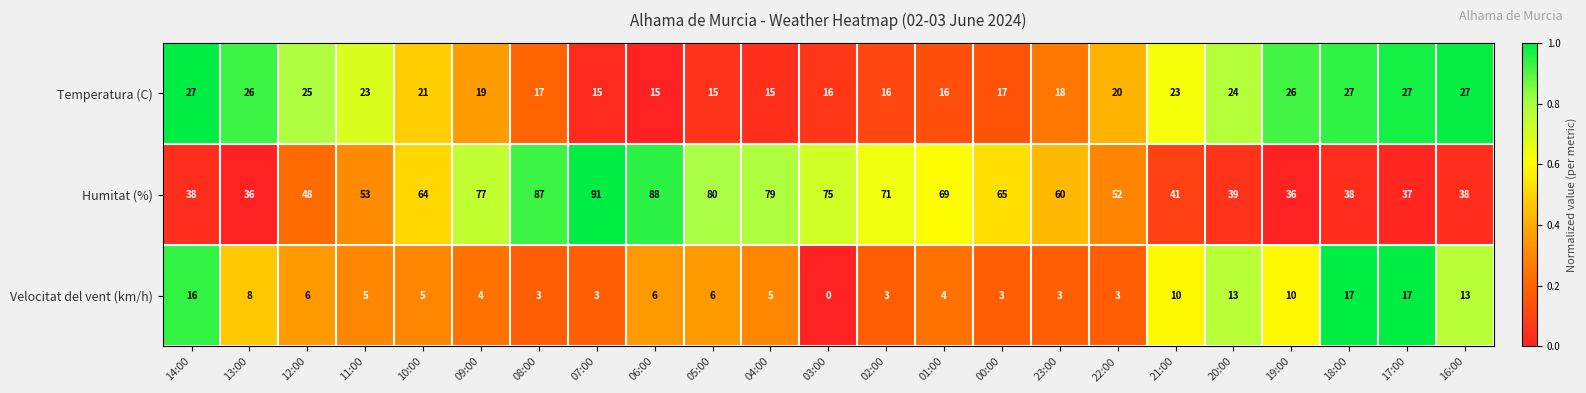

Is the value of Humitat (%) at 14:00 greater than the value of Temperatura (C) at 09:00?

Yes